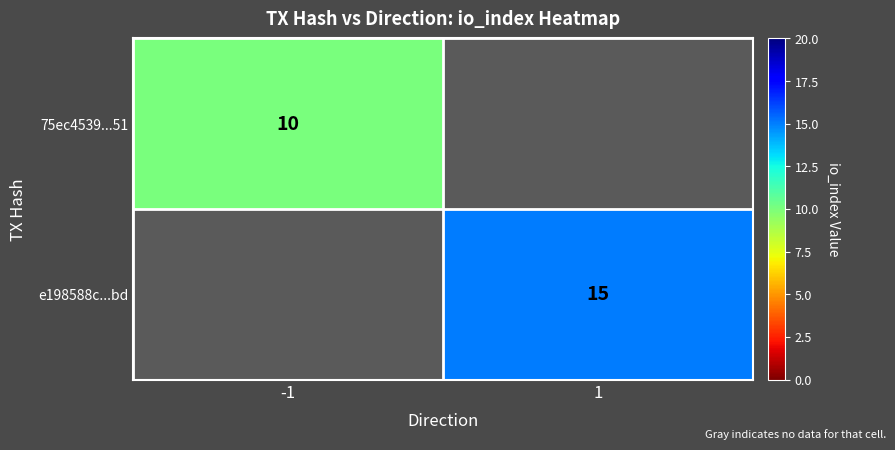

The e198588c...bd series shows 15 at 1. True or false?

True